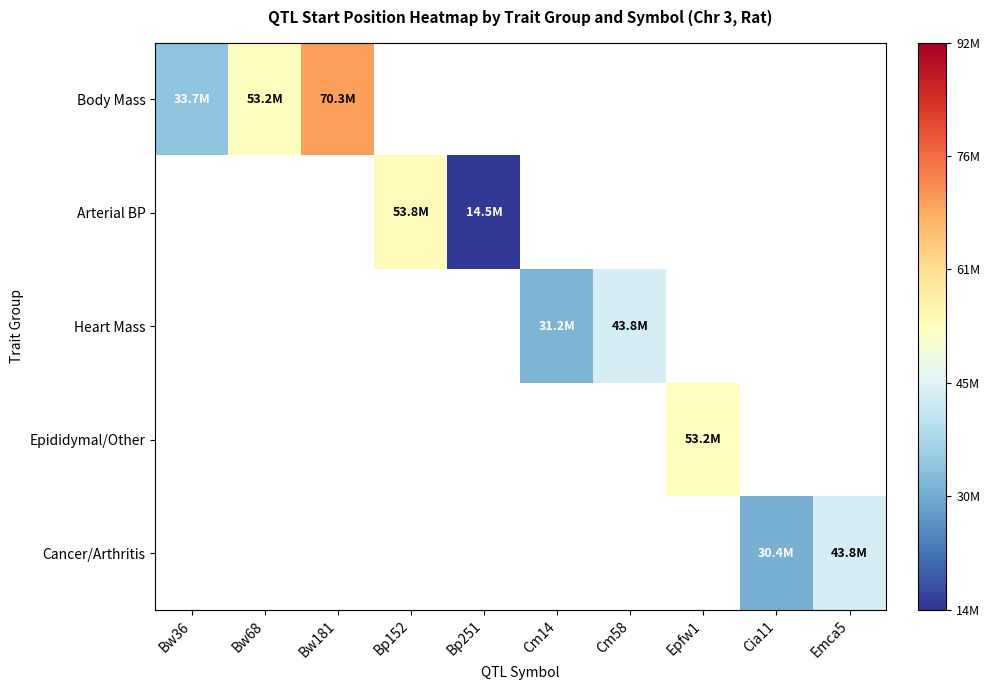

How many values in Epididymal/Other are above zero?

1